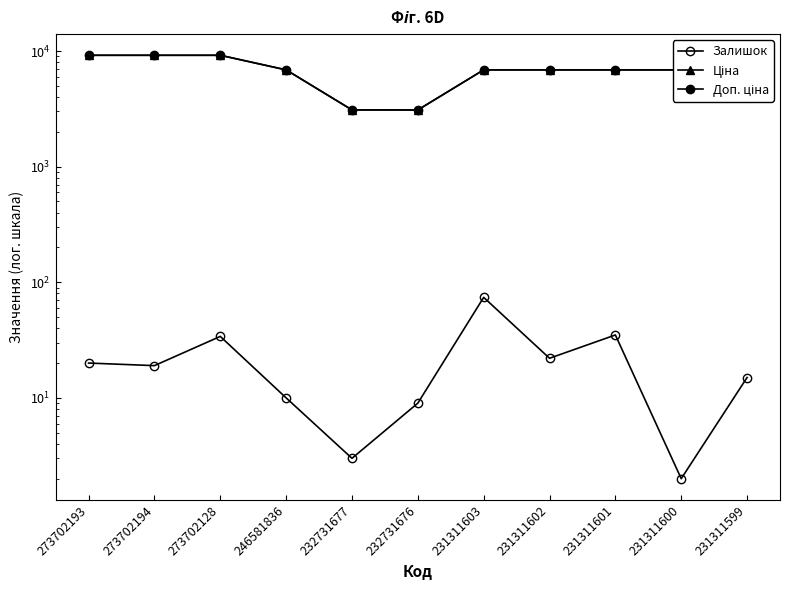

What is the difference between the second highest and second lowest values in the Доп. ціна series?

6090.9